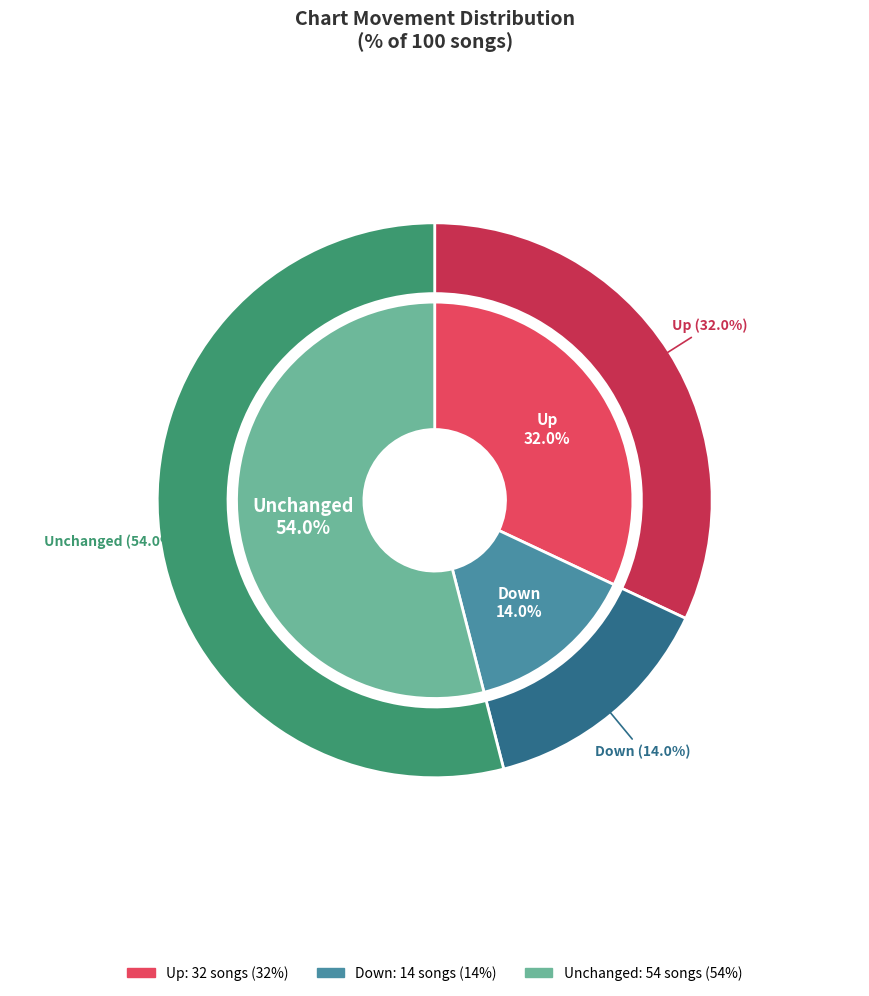

What is the change in value from up to -?

+22